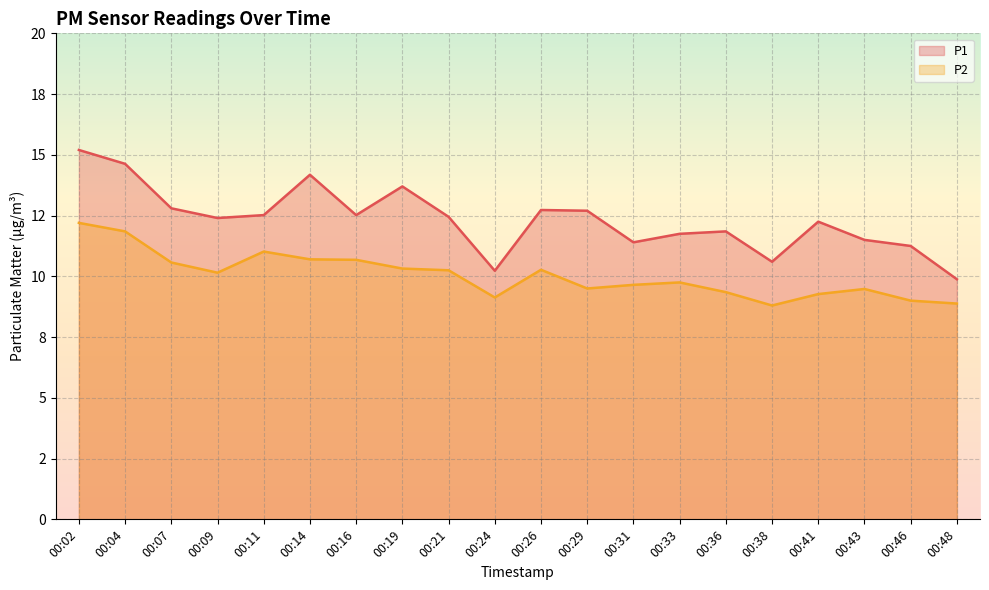

Between 00:43 and 00:11, which is larger?

00:11